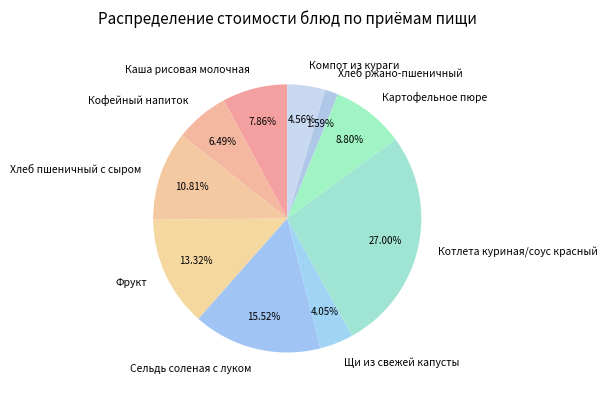

Is there any slice that represents more than half of the pie?

No